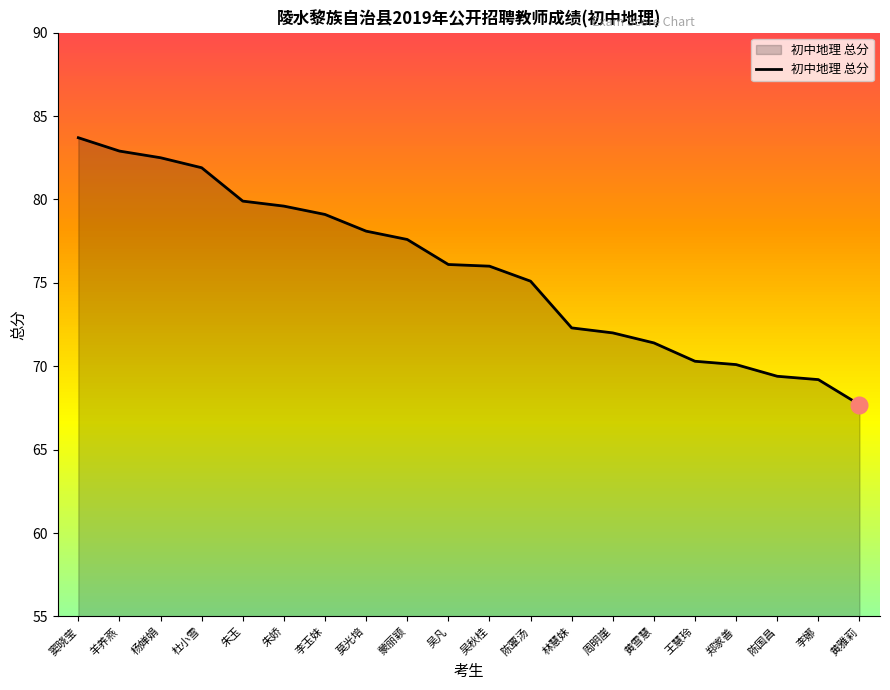

Read the value at 王慧玲.

70.3